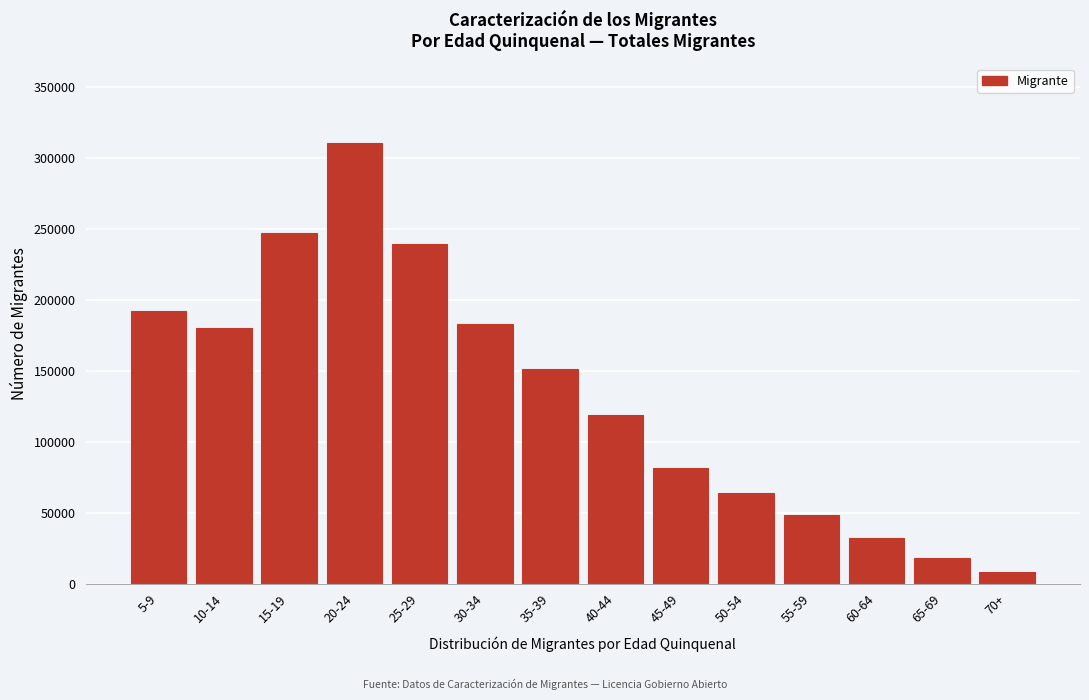

What is the difference between the maximum and second lowest values?

292095.9